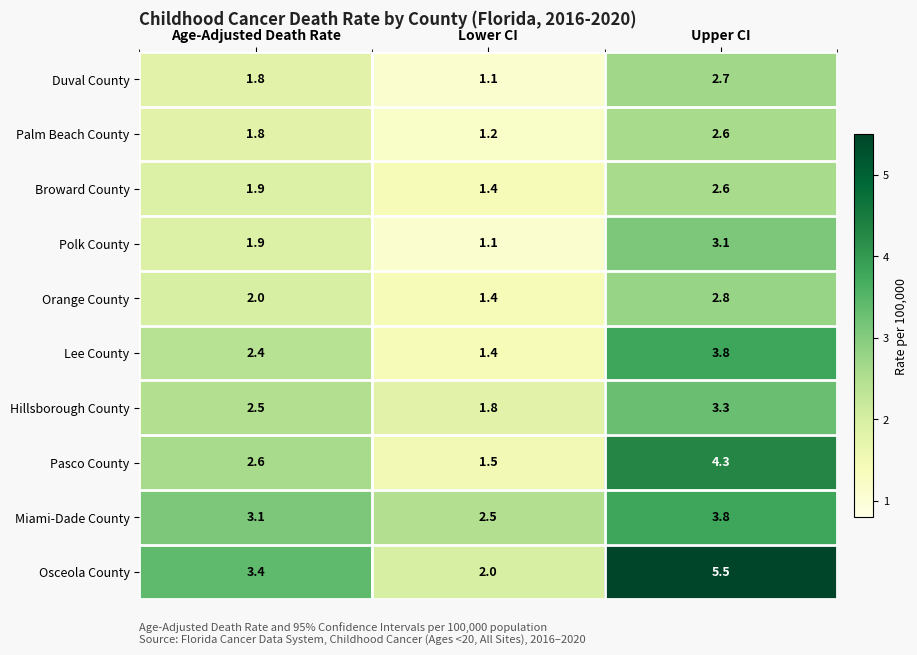

Which series has the largest total across all categories?

Osceola County